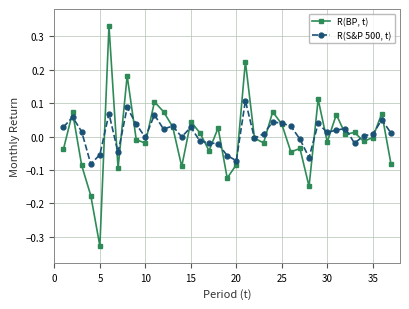

Rank the series by their average value, from lowest to highest.

R(BP, t), R(S&P 500, t)